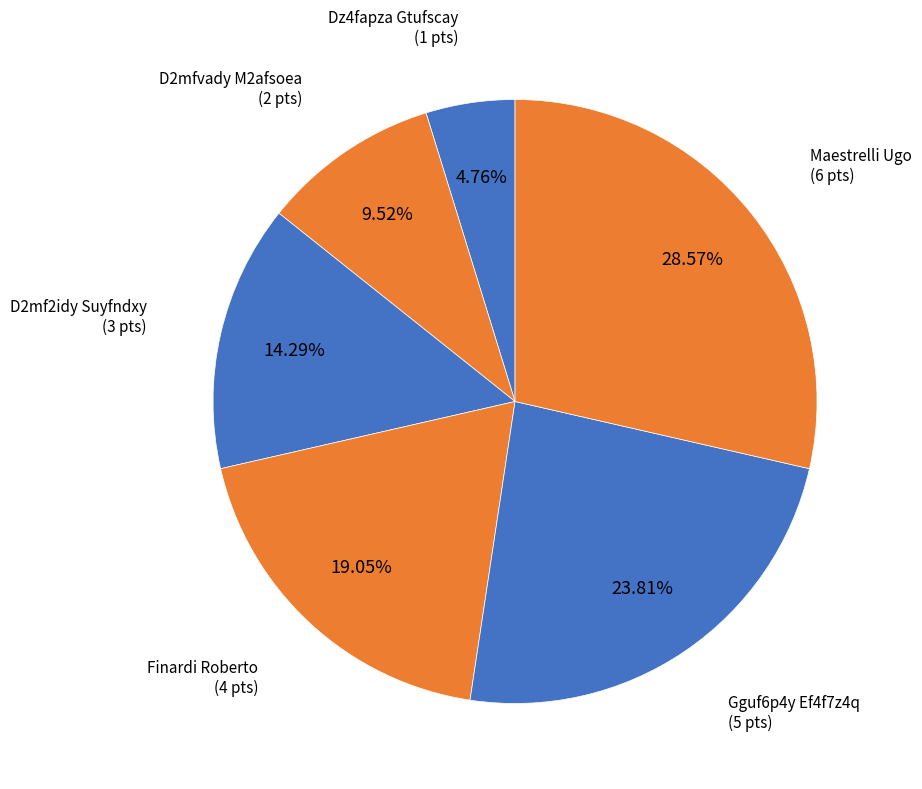

Is it true that Finardi Roberto is 19% of the pie?

True